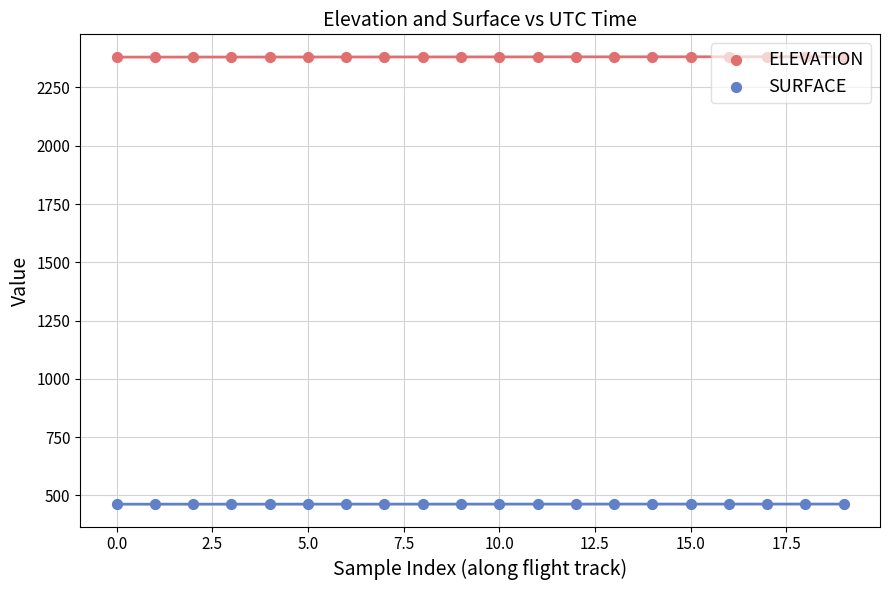

What are all the series names shown in the legend?

ELEVATION, SURFACE